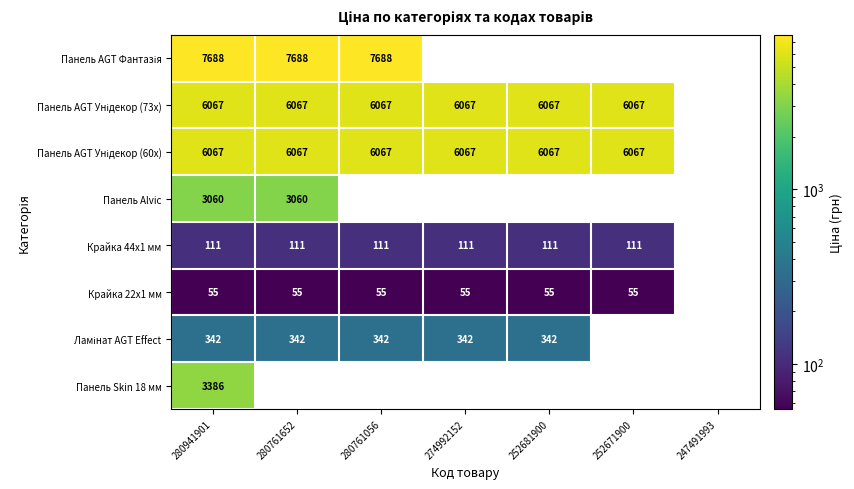

At which category is the sum across all series the highest?

280941901